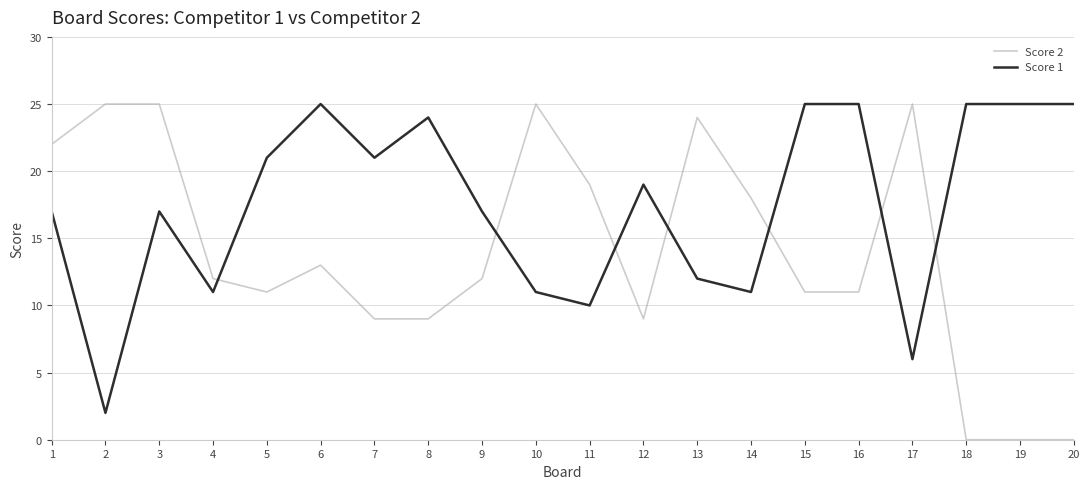

How many intersections are there between Score 1 and Score 2?

7